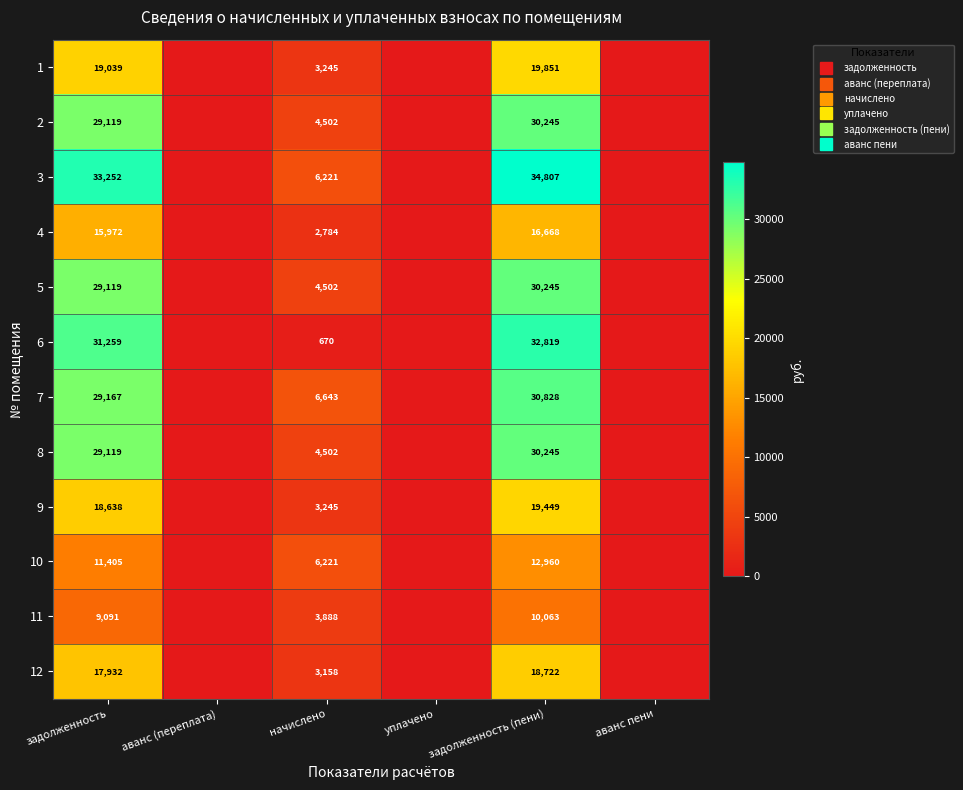

The 8 series shows 9681.6 at уплачено. True or false?

False